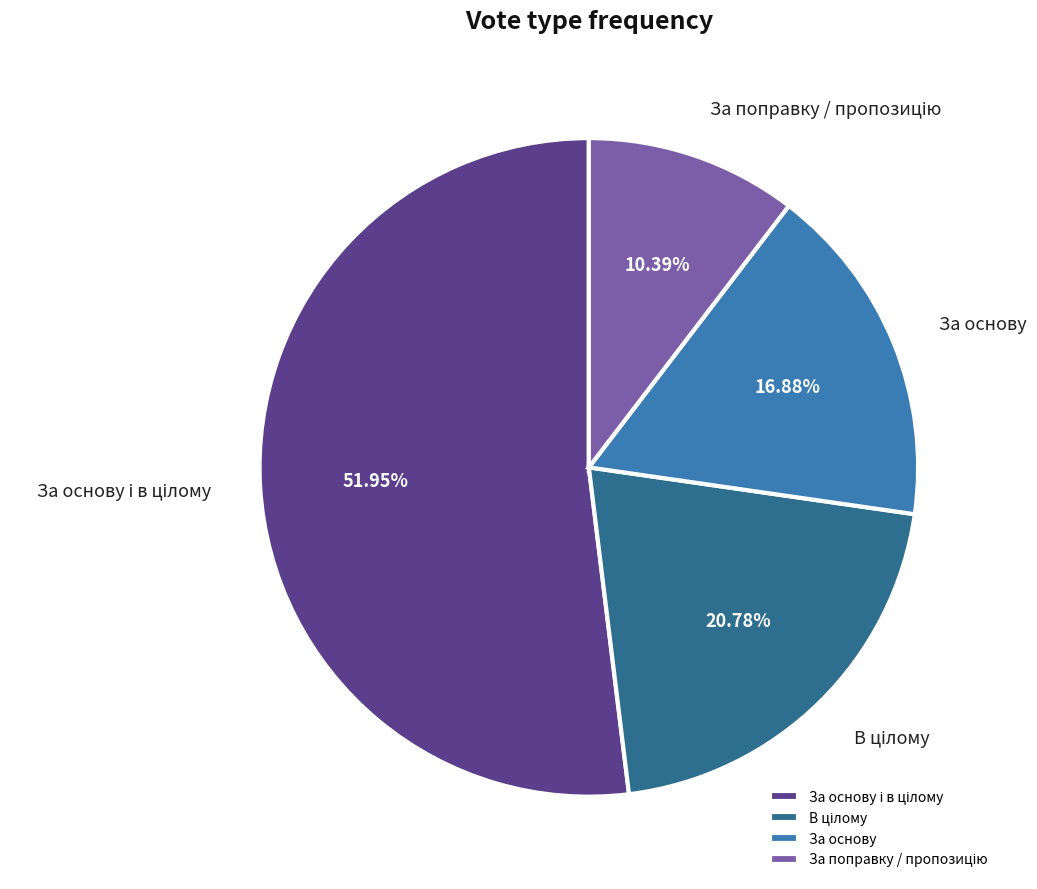

Is there a majority slice in this chart?

Yes